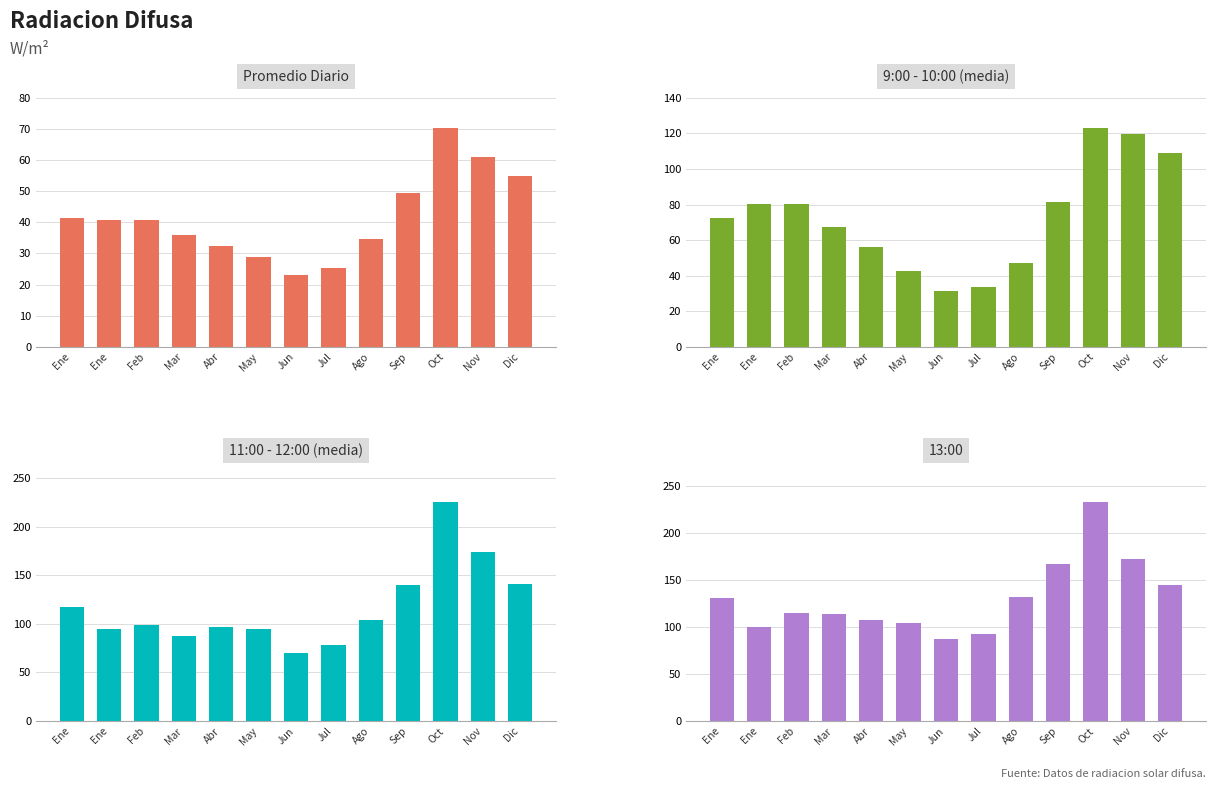

How many distinct data groups are displayed?

4